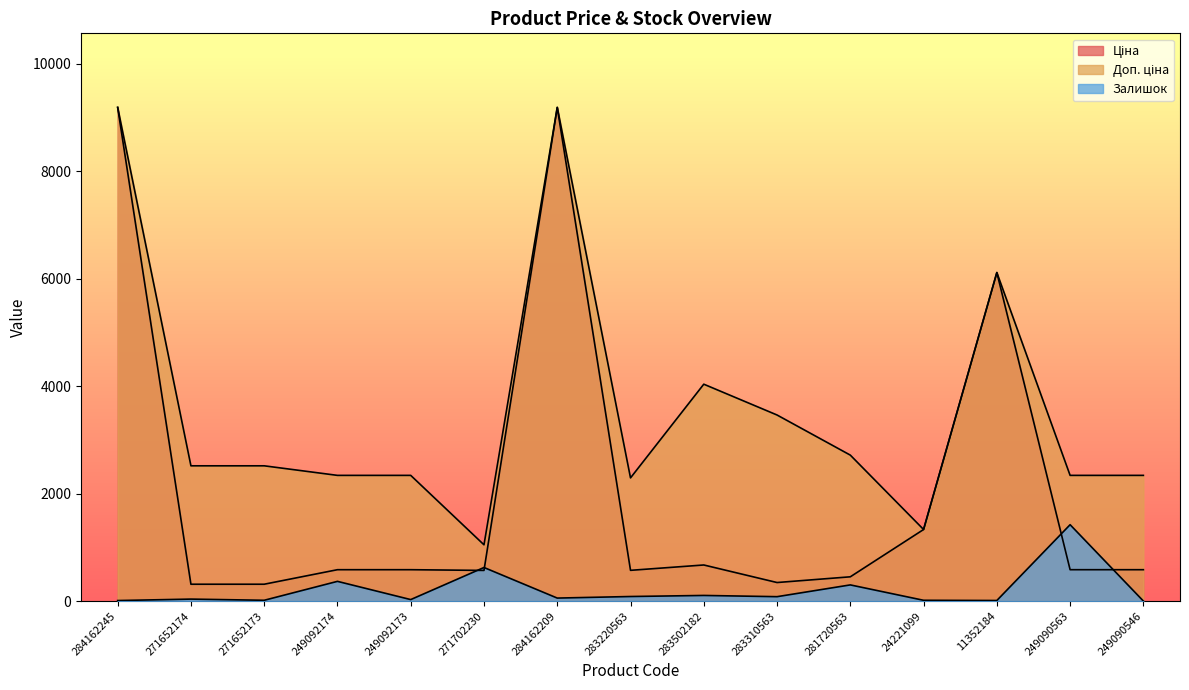

Between 271652174 and 283310563, which series saw the biggest shift?

Доп. ціна